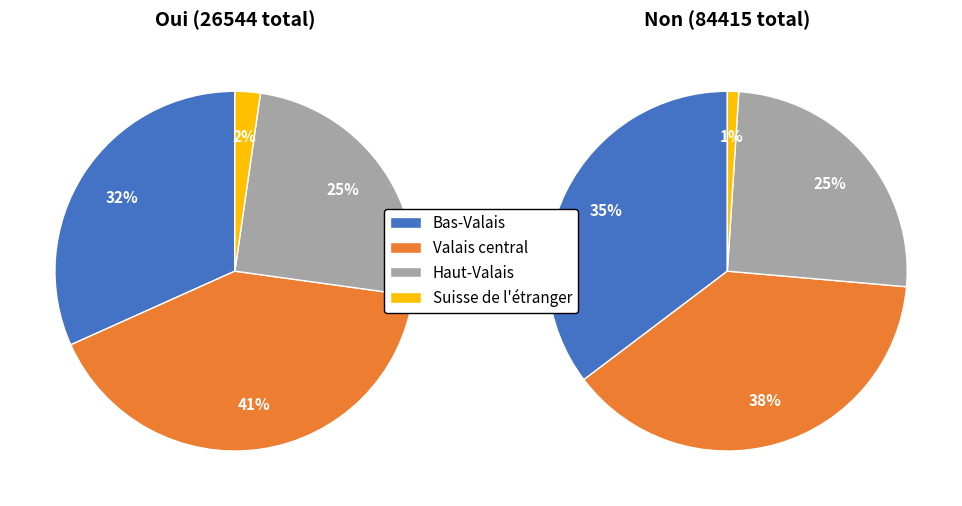

Do Suisse de l'étranger and Haut-Valais together represent more than half of the pie?

No